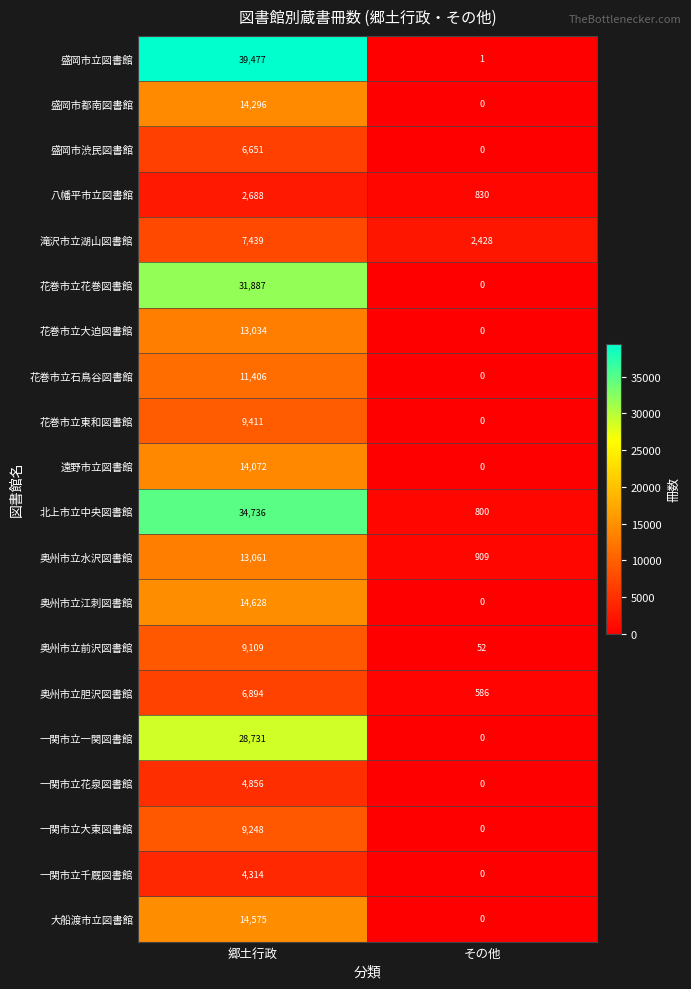

Which series has the largest total across all categories?

盛岡市立図書館